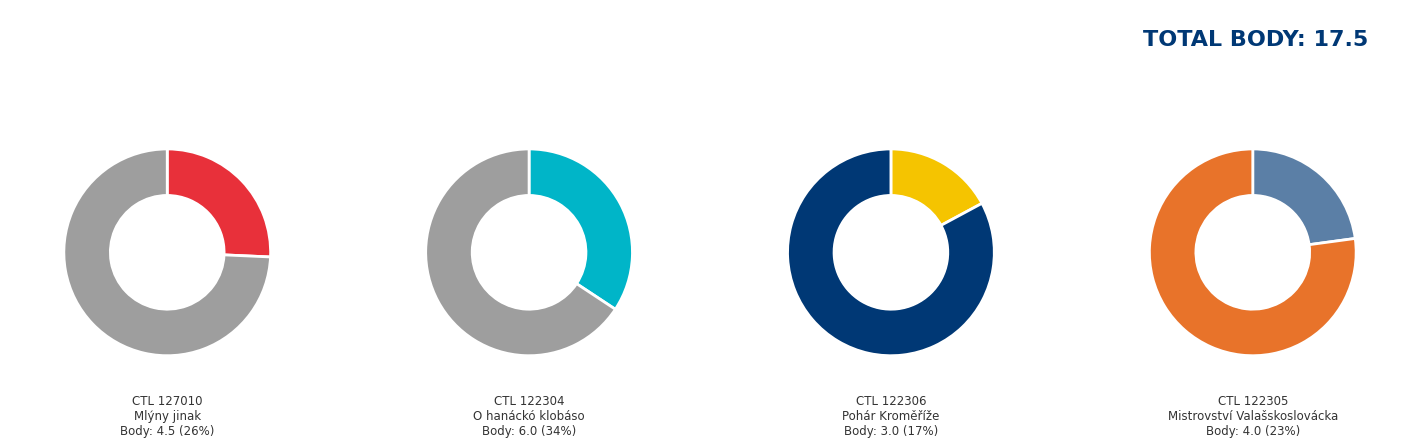

Rank the categories by value from lowest to highest.

122306, 122305, 127010, 122304